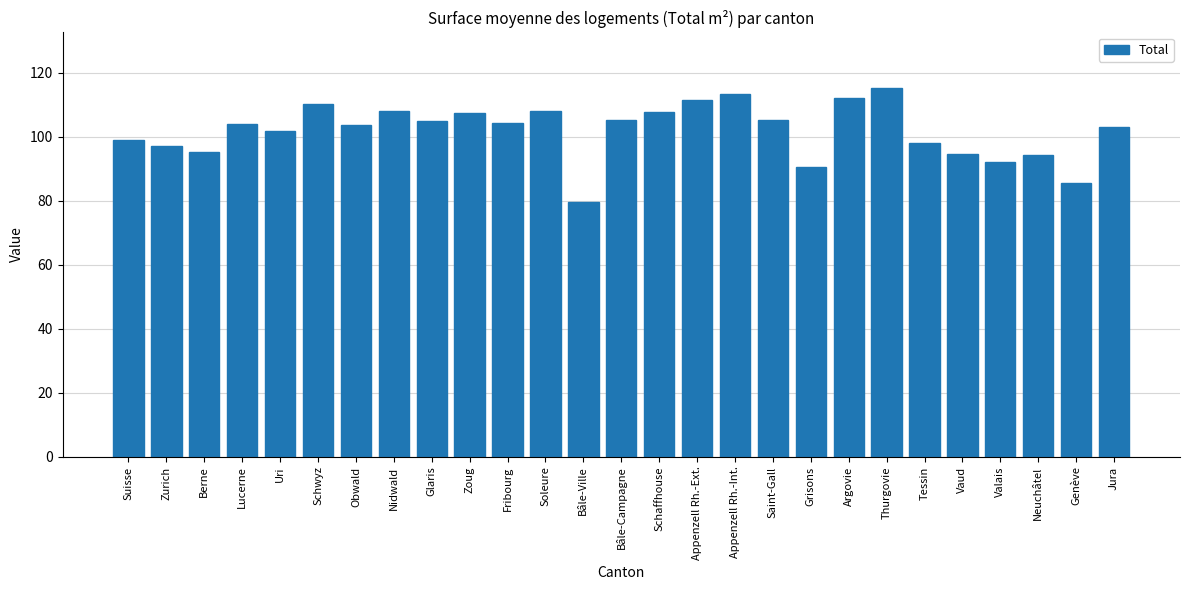

Read the value at Appenzell Rh.-Ext..

111.5